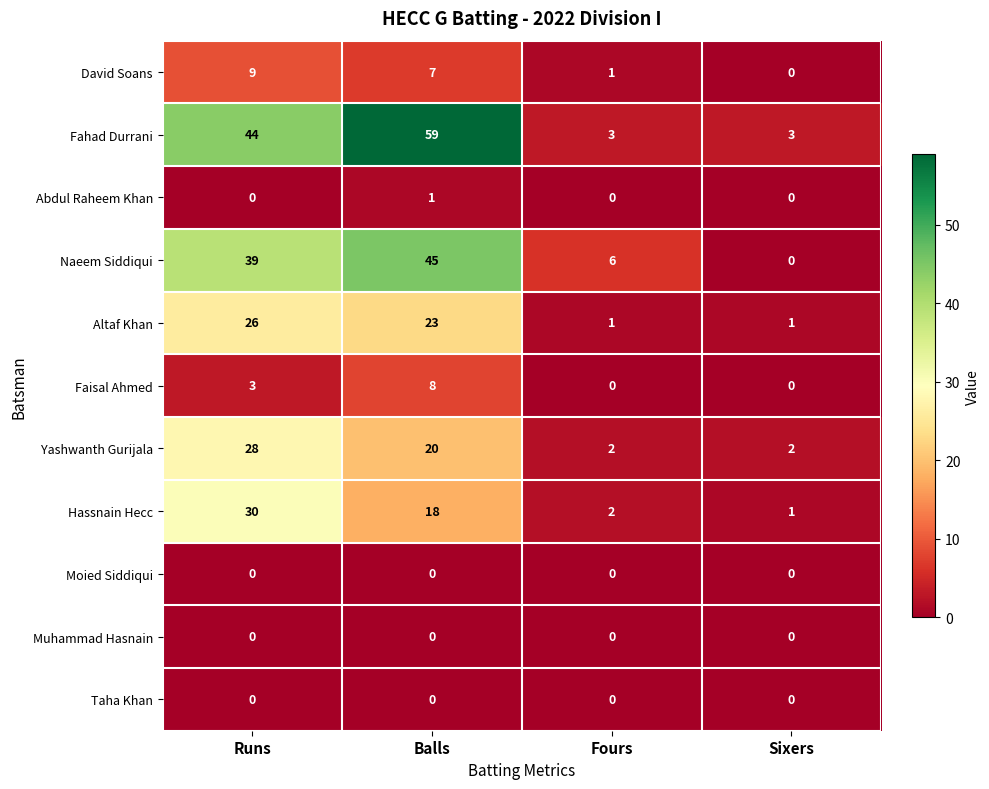

What is the difference between the maximum and minimum values in the Fahad Durrani series?

56